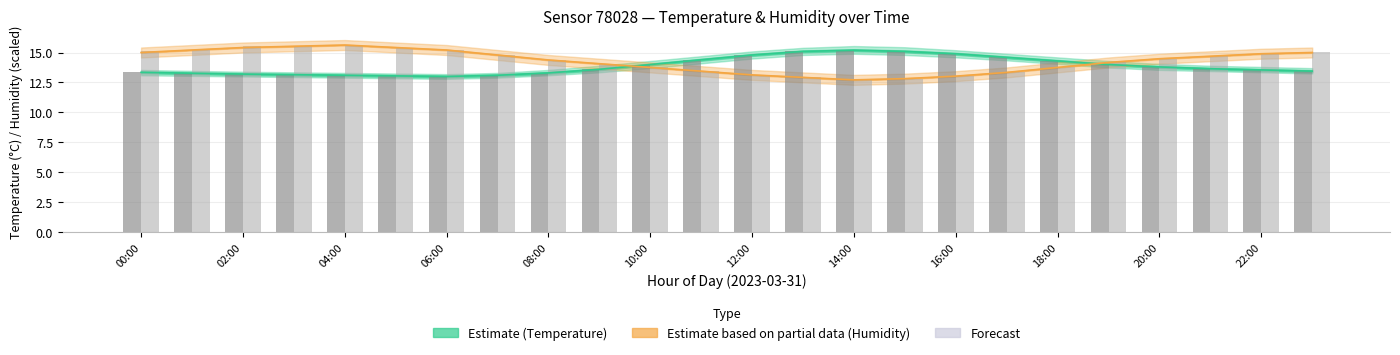

Does the chart contain stacked bars?

No